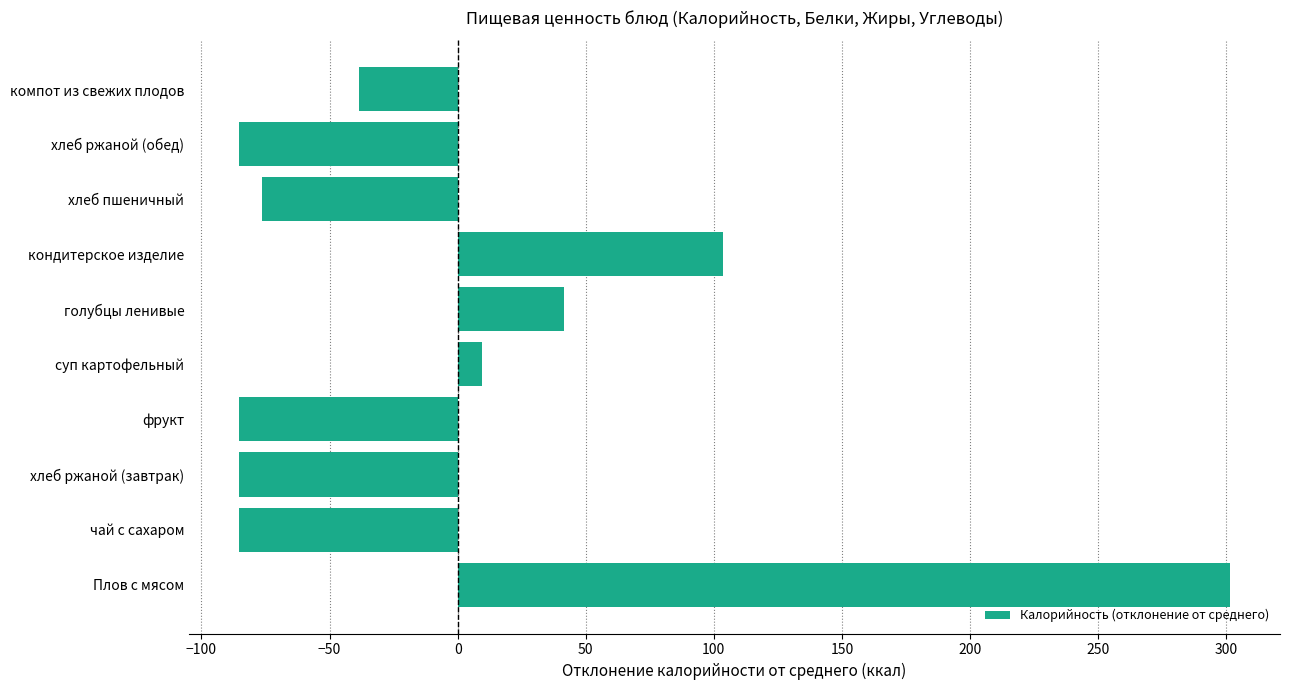

Reading bottom to top, what are all the values shown in this chart?

Плов с мясом=301.6	чай с сахаром=-85.4	хлеб ржаной (завтрак)=-85.4	фрукт=-85.4	суп картофельный=9.6	голубцы ленивые=41.6	кондитерское изделие=103.6	хлеб пшеничный=-76.4	хлеб ржаной (обед)=-85.4	компот из свежих плодов=-38.4